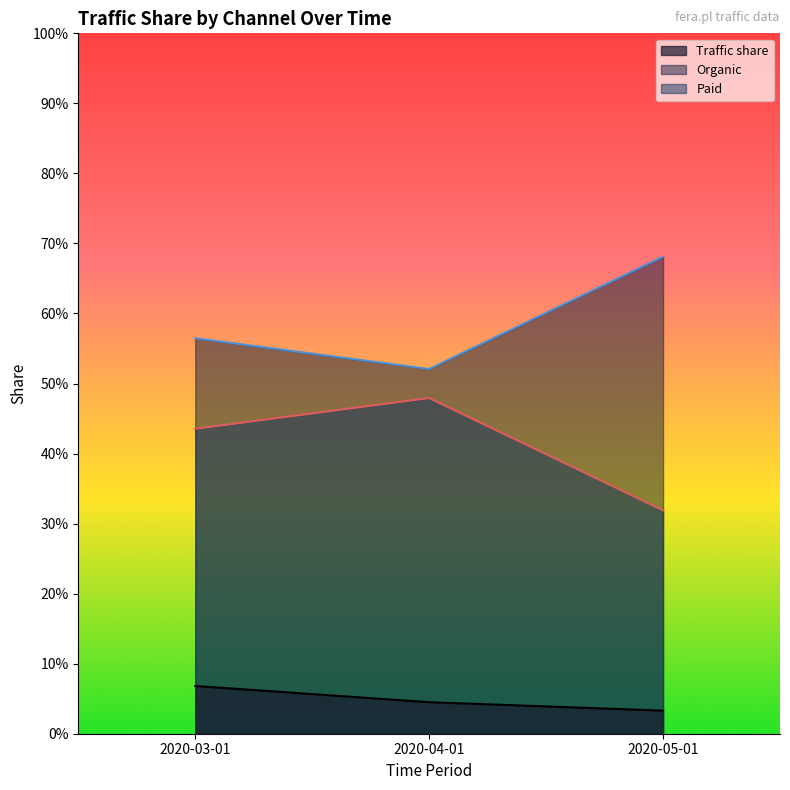

What is the highest value of the Traffic share series?

0.1